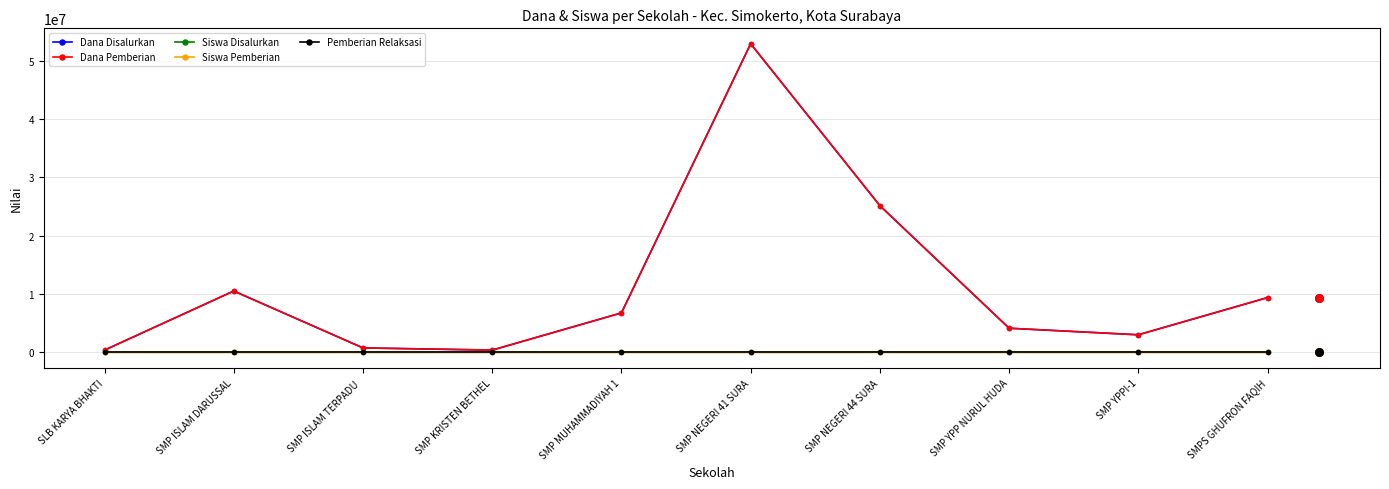

At which category is the sum across all series the highest?

SMP NEGERI 41 SURA